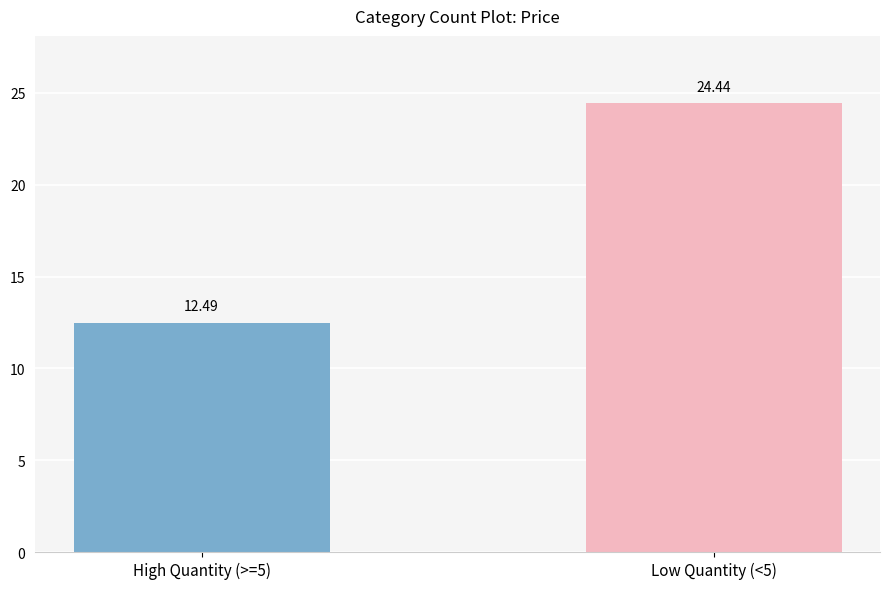

Which label corresponds to the largest value in the chart?

Low Quantity (<5)